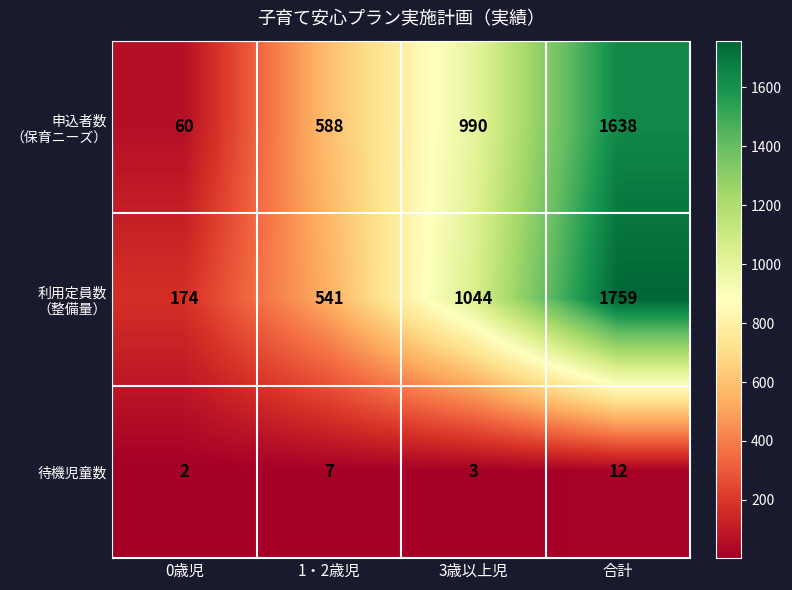

What is the sum of all 待機児童数 values?

24